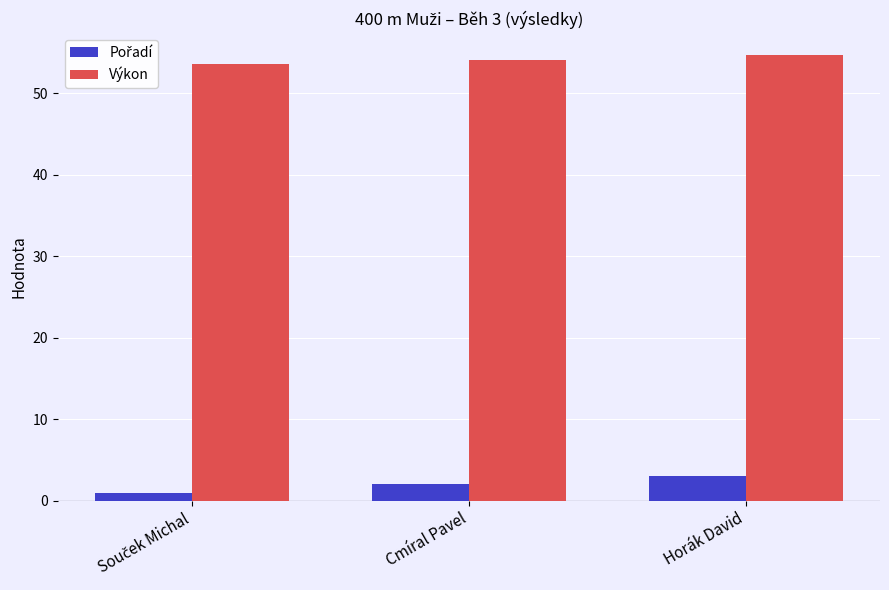

At how many categories does at least one series exceed 23?

3